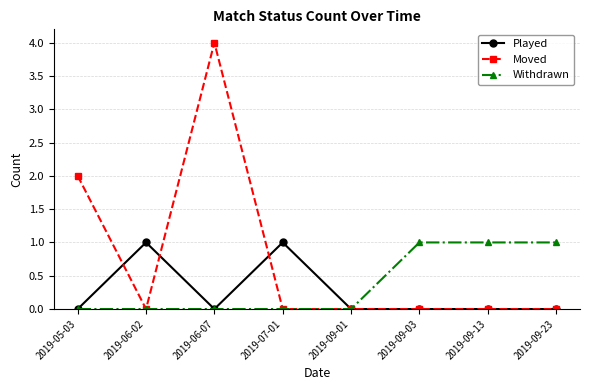

What is the maximum value shown in the chart?

4